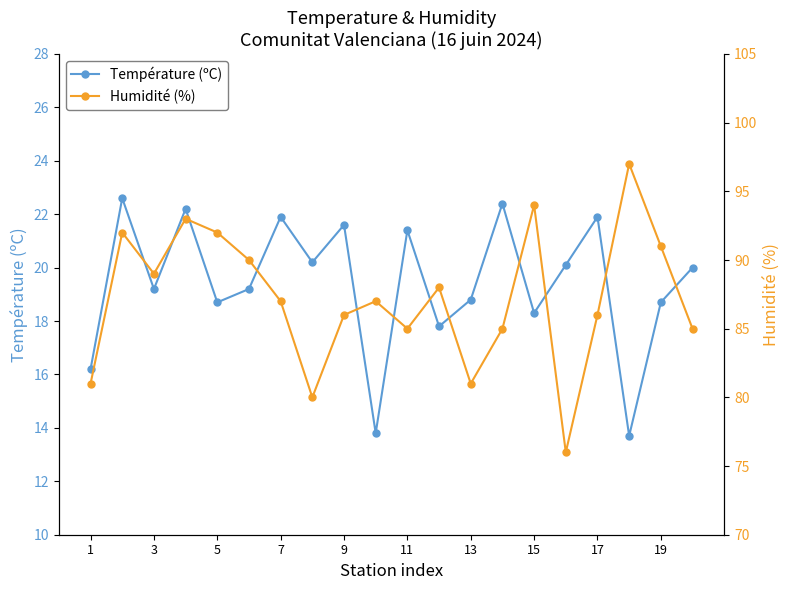

True or false: Humidité (%) and Température (ºC) cross at least once.

False